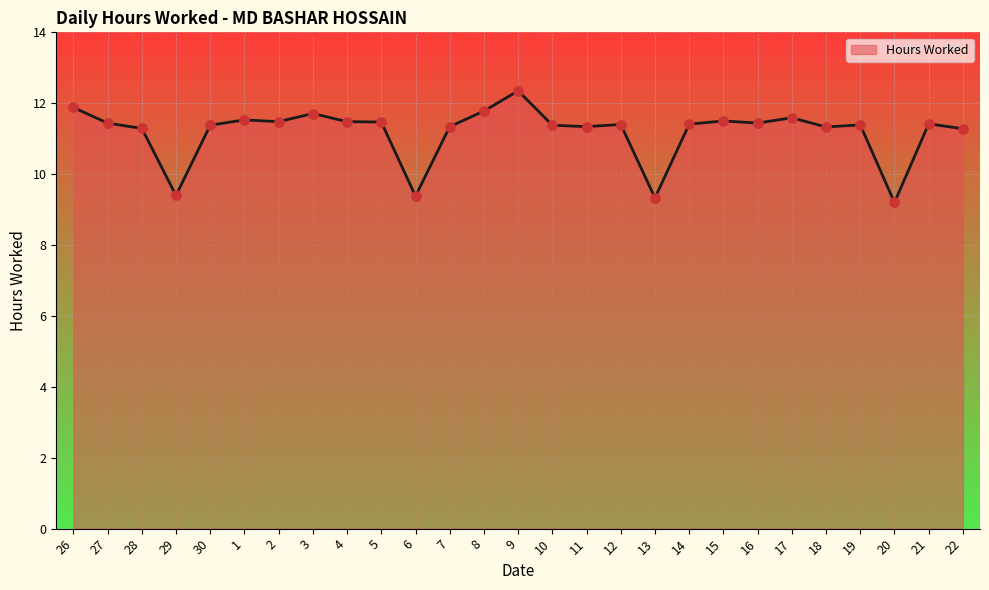

Between 9 and 8, which is larger?

9